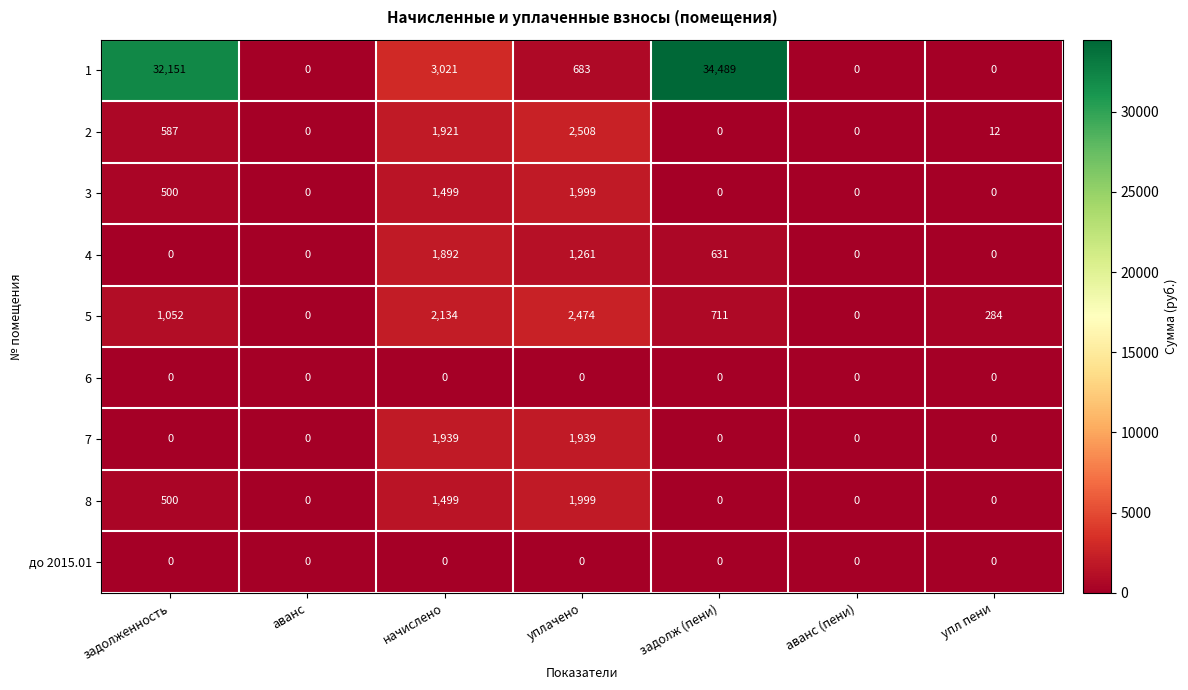

Which series has the largest total across all categories?

1